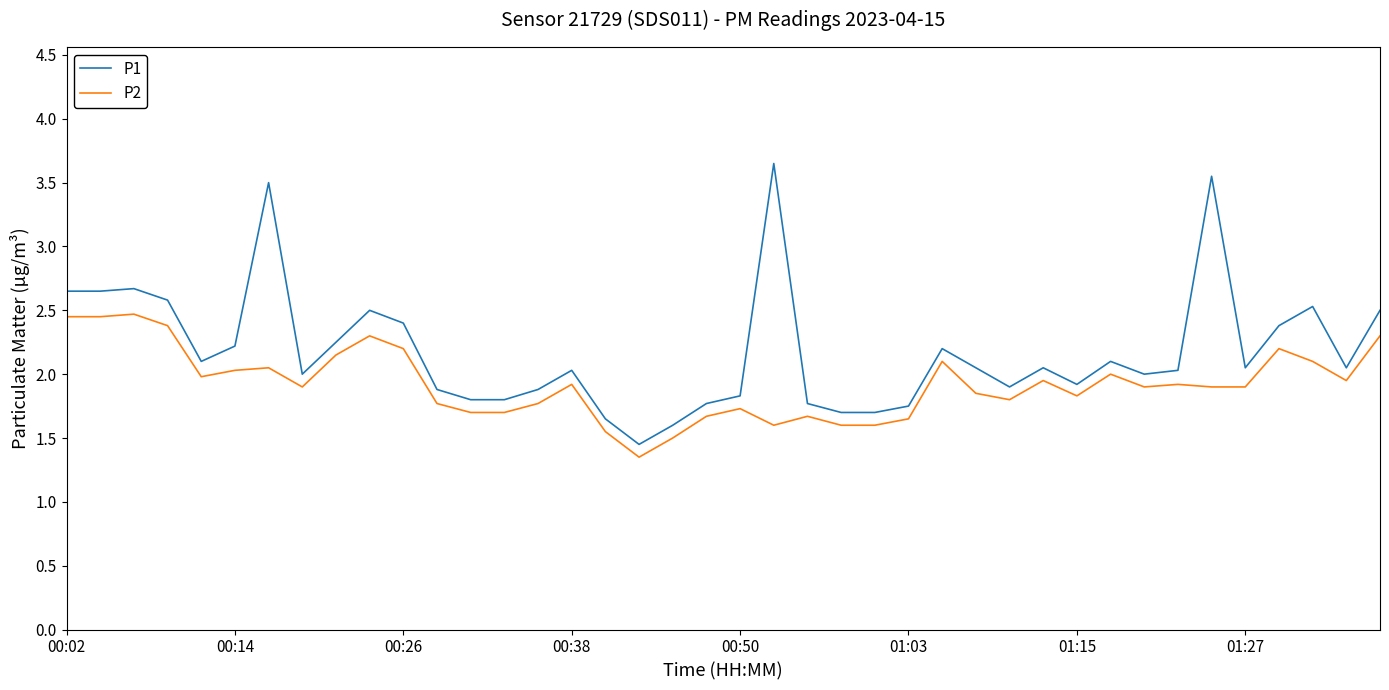

Rank the series by their maximum value, from highest to lowest.

P1, P2